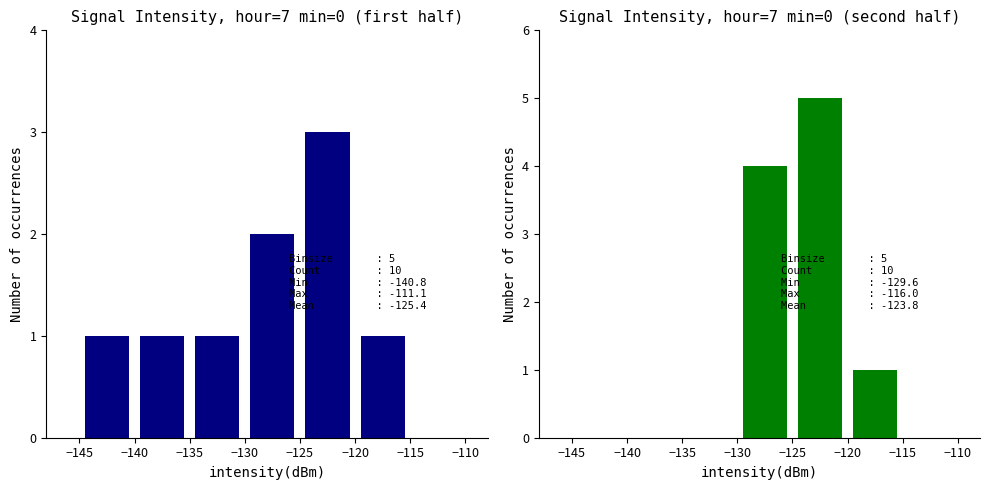

How many values are below 1?

3